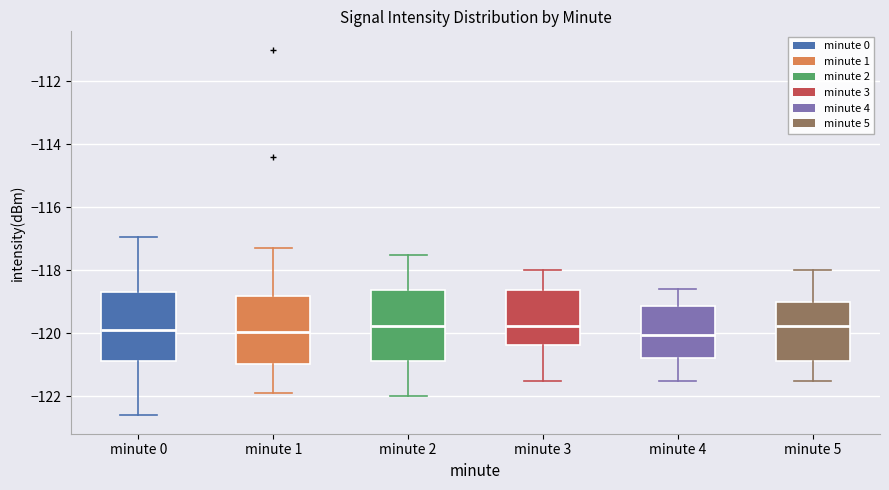

Reading left to right, transcribe this box plot: for each box, give where its median line is, the range the box spans, and where its two whiskers end, as read against the y-axis. The values are not printed on the chart, so give them approximately, as read against the axis.

minute 0: median -119.8, box -120.8 to -118.6, whiskers -122.6 to -117.0
minute 1: median -120.0, box -121.0 to -118.8, whiskers -121.8 to -117.2
minute 2: median -119.8, box -120.8 to -118.6, whiskers -122.0 to -117.4
minute 3: median -119.8, box -120.4 to -118.6, whiskers -121.4 to -118.0
minute 4: median -120.0, box -120.8 to -119.2, whiskers -121.4 to -118.6
minute 5: median -119.8, box -120.8 to -119.0, whiskers -121.4 to -118.0